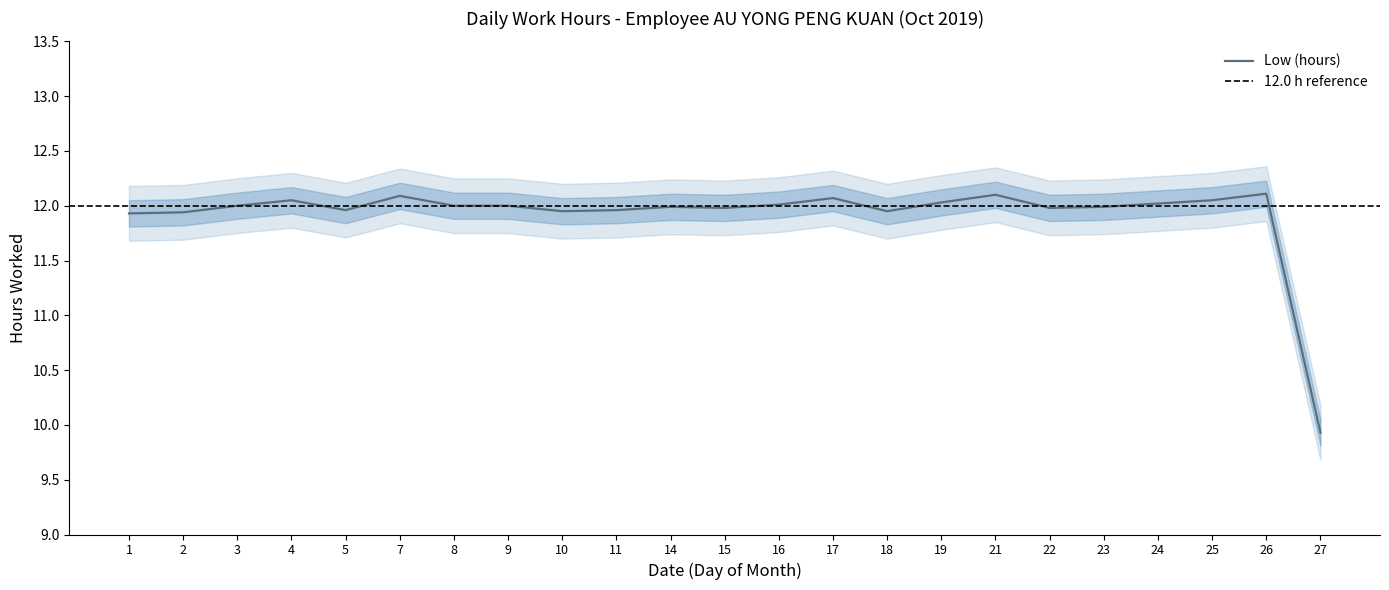

True or false: there are more than 1 points higher than both neighbors.

True